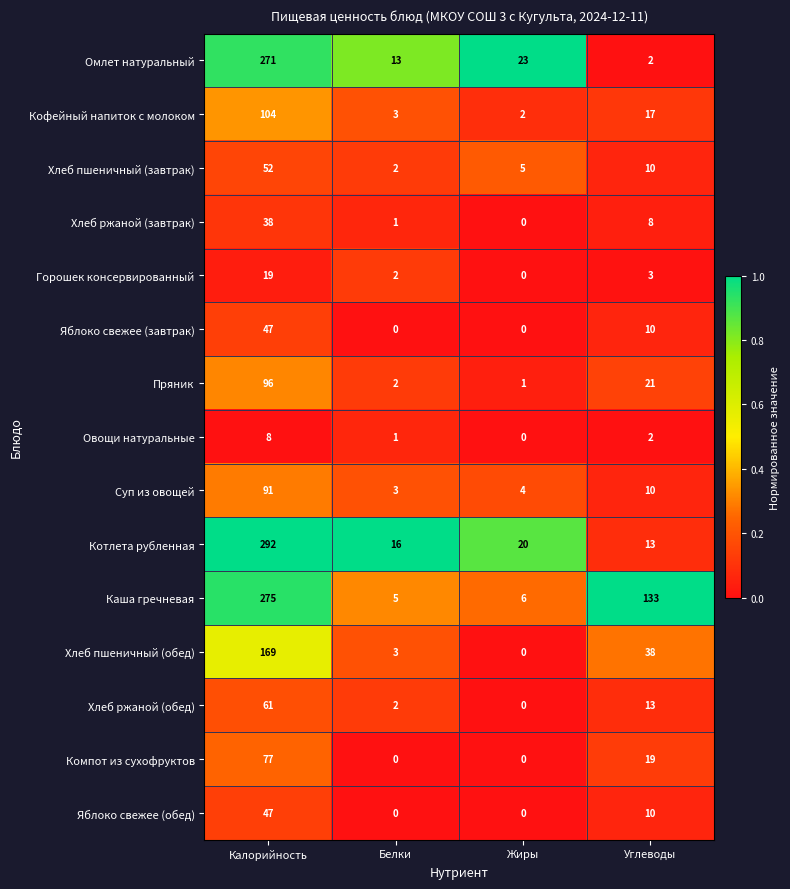

What is the difference between the maximum and minimum values in the Каша гречневая series?

270